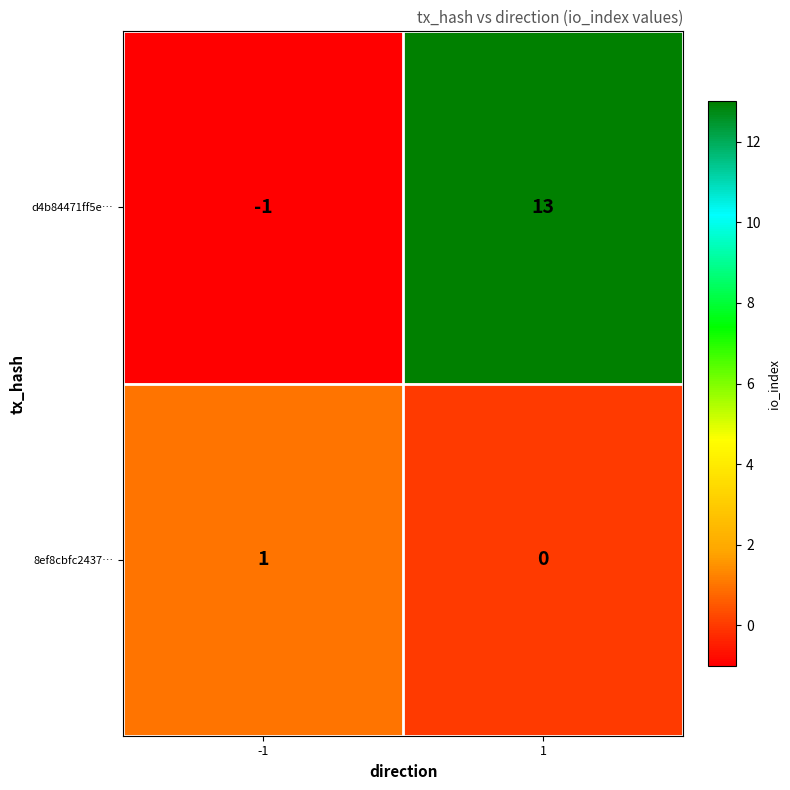

What is the average value of the d4b84471ff5e… series?

6